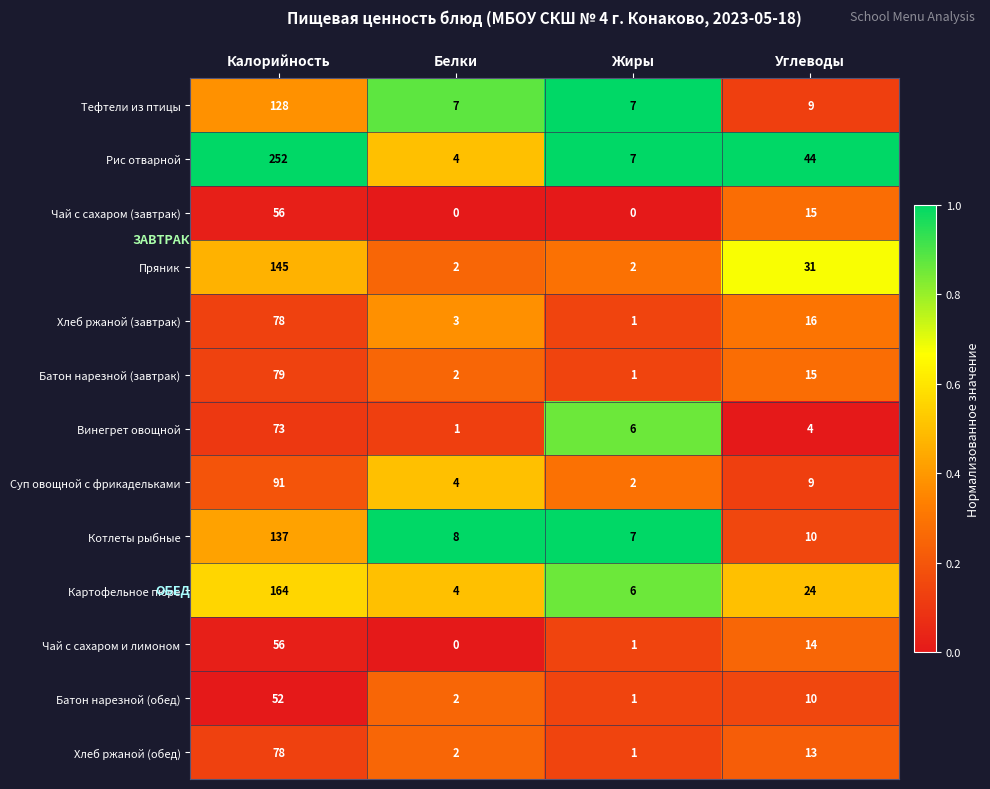

Which category has the highest value across all series?

Калорийность